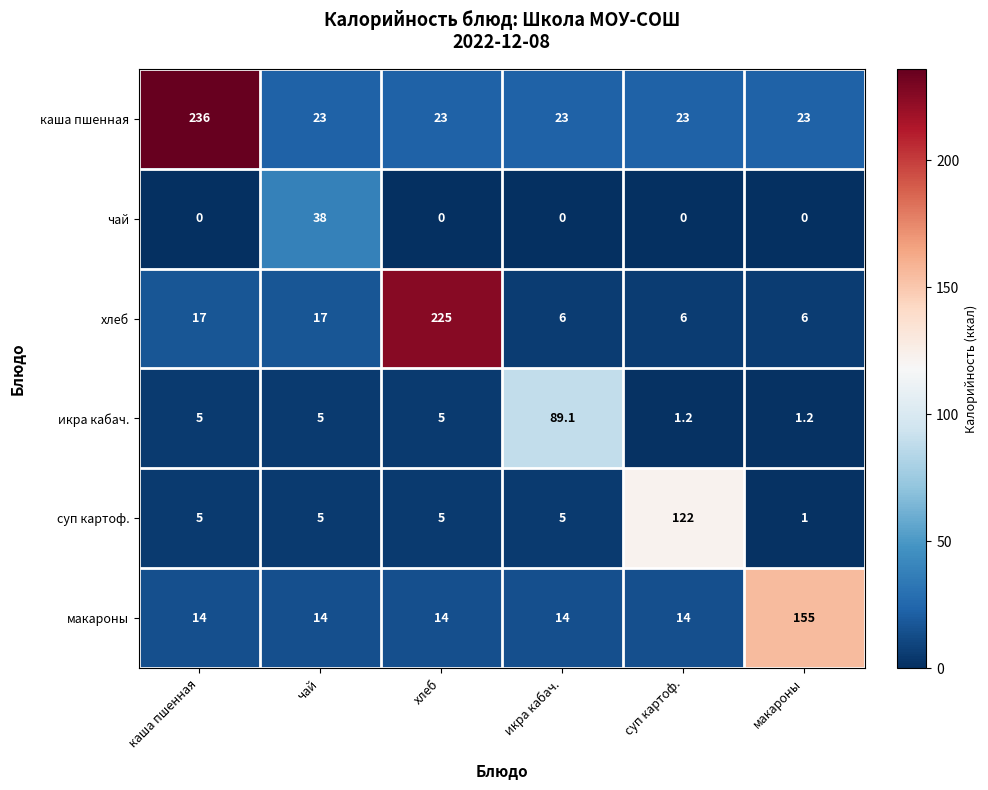

Count the number of data series in this chart.

6